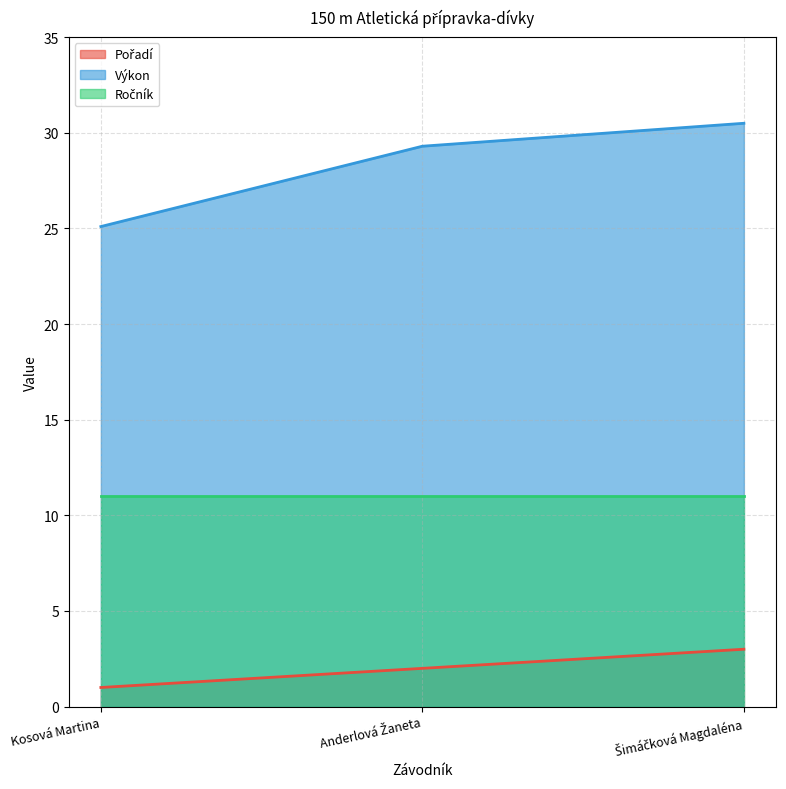

Which series changed the most between Anderlová Žaneta and Šimáčková Magdaléna?

Výkon